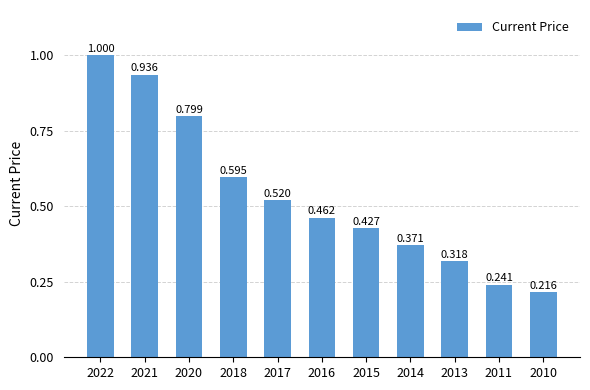

List the labels in order of value, largest first.

2022, 2021, 2020, 2018, 2017, 2016, 2015, 2014, 2013, 2011, 2010